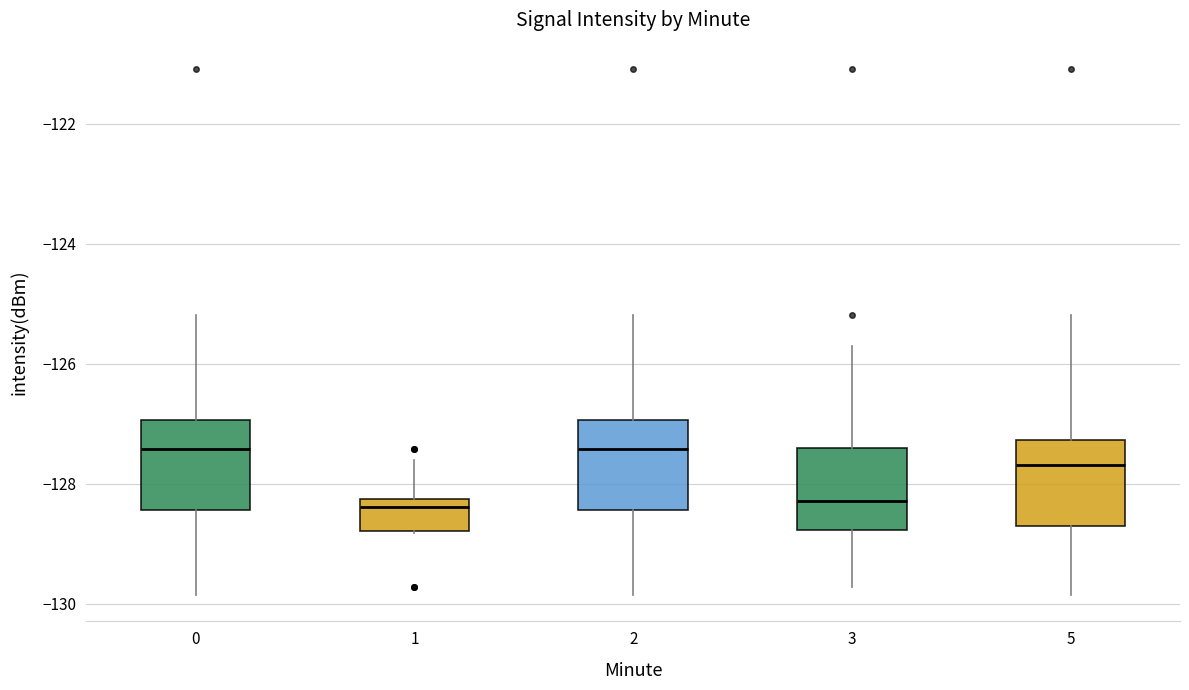

Reading left to right, transcribe this box plot: for each box, give where its median line is, the range the box spans, and where its two whiskers end, as read against the y-axis. The values are not printed on the chart, so give them approximately, as read against the axis.

0: median -127.4, box -128.4 to -127.0, whiskers -129.8 to -125.2
1: median -128.4, box -128.8 to -128.2, whiskers -128.8 to -127.6
2: median -127.4, box -128.4 to -127.0, whiskers -129.8 to -125.2
3: median -128.2, box -128.8 to -127.4, whiskers -129.8 to -125.8
5: median -127.6, box -128.6 to -127.2, whiskers -129.8 to -125.2